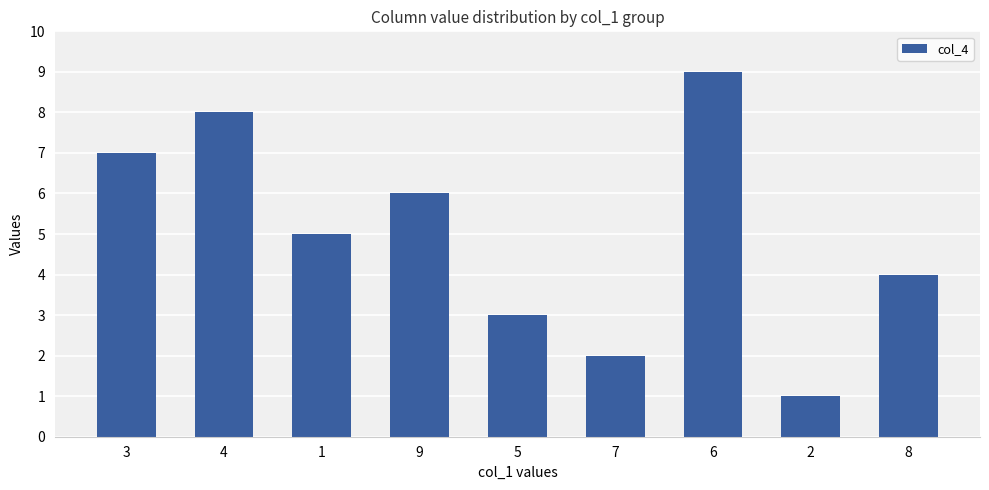

Reading left to right, extract all data points from this chart.

7	8	5	6	3	2	9	1	4